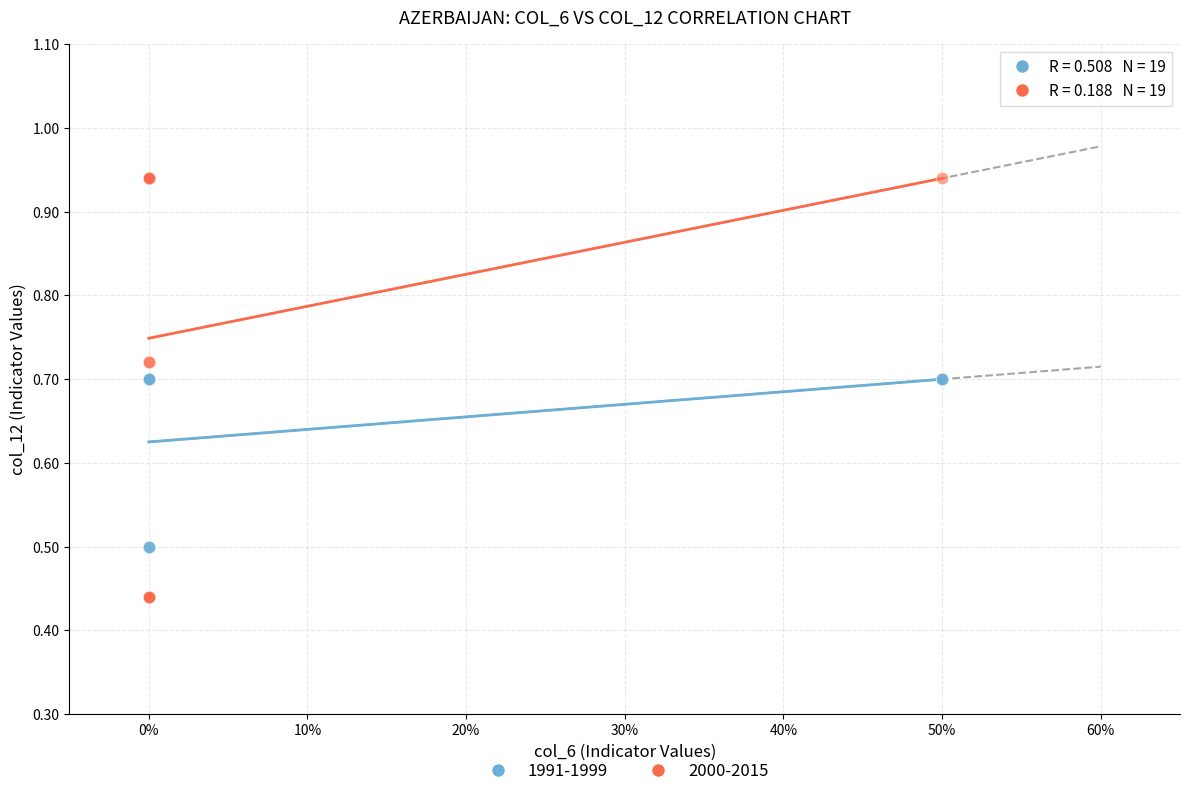

Which series reaches the maximum Y coordinate?

2000-2015